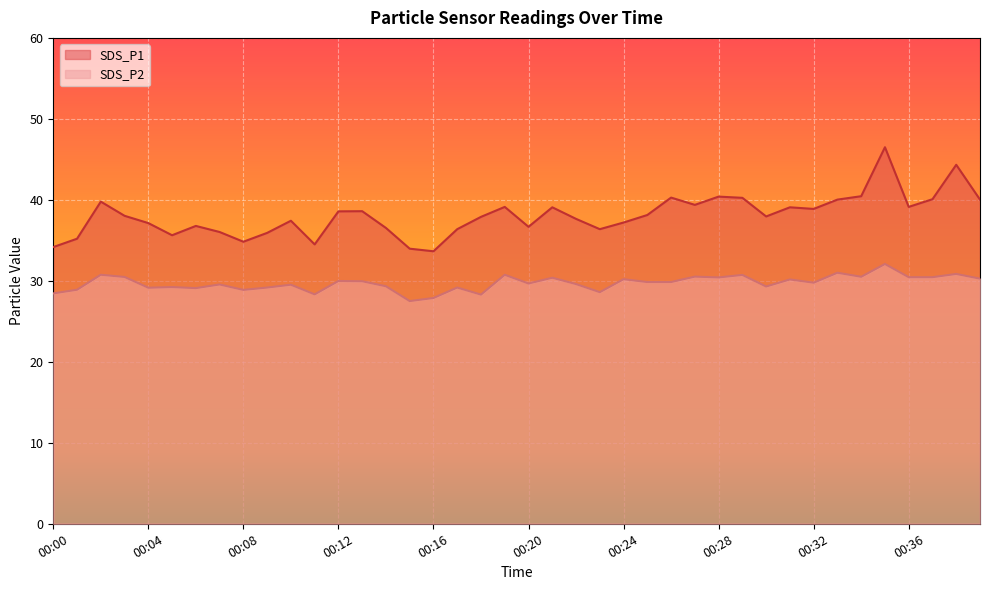

At which category does the chart reach its minimum across all series?

00:15